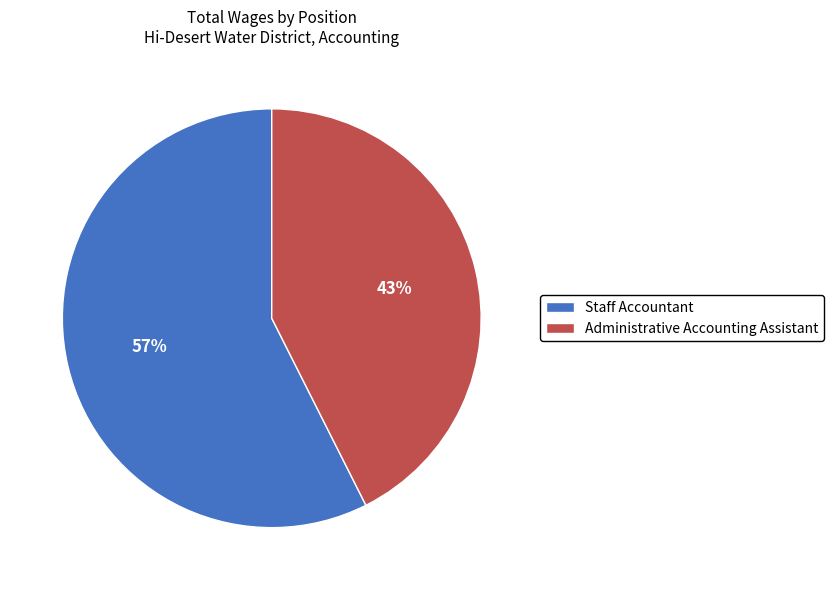

The Staff Accountant slice represents 51% of the pie. True or false?

False